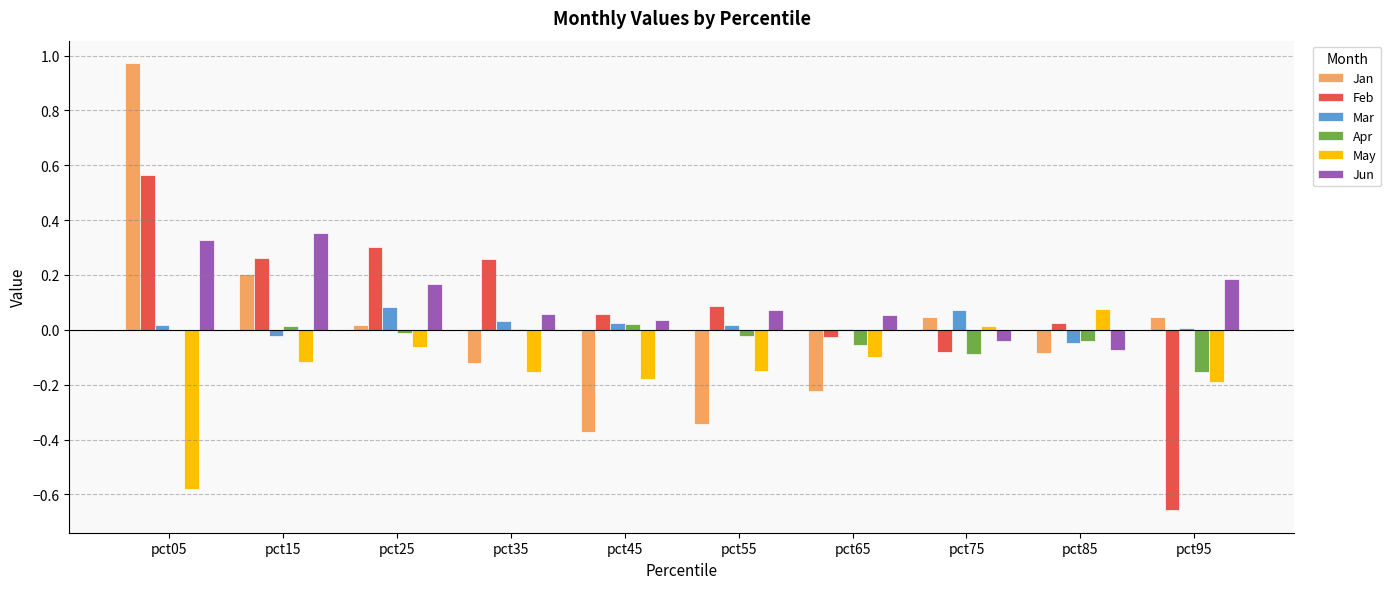

True or false: Mar has a value of 0.0 at pct75.

False